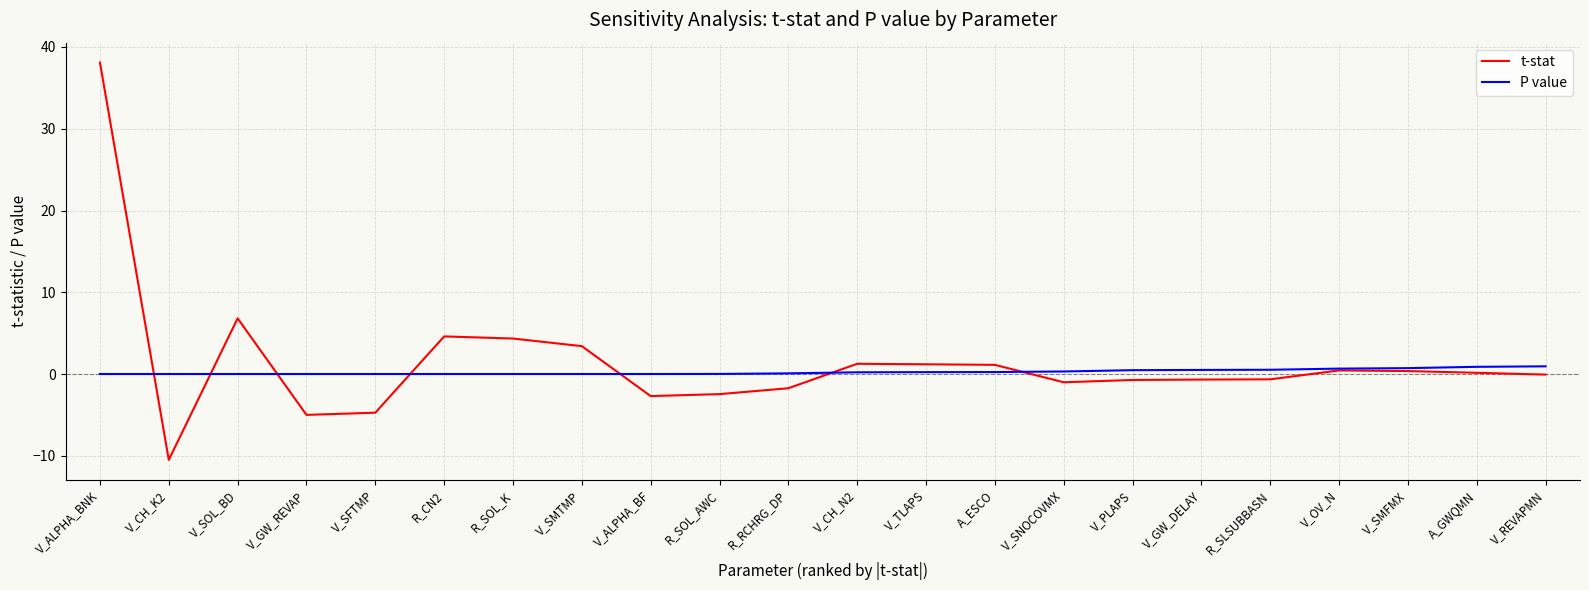

Rank the series by their maximum value, from lowest to highest.

P value, t-stat